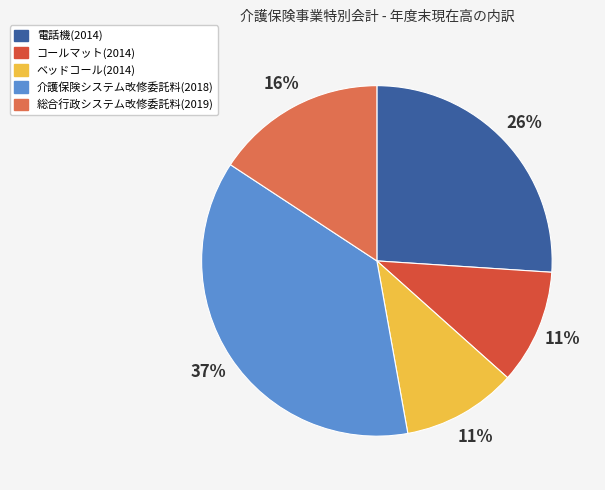

Between 電話機(2014) and 介護保険システム改修委託料(2018), which is larger?

介護保険システム改修委託料(2018)